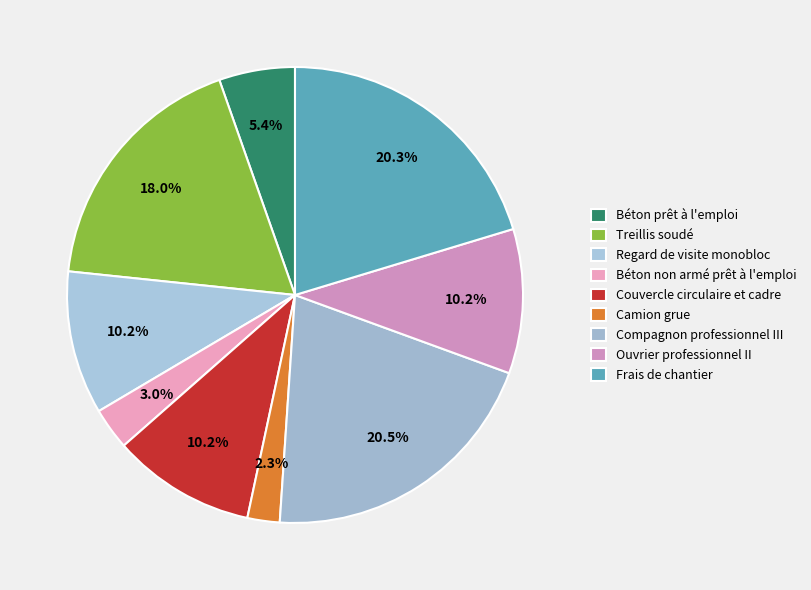

Is Ouvrier professionnel II the majority of the pie?

No